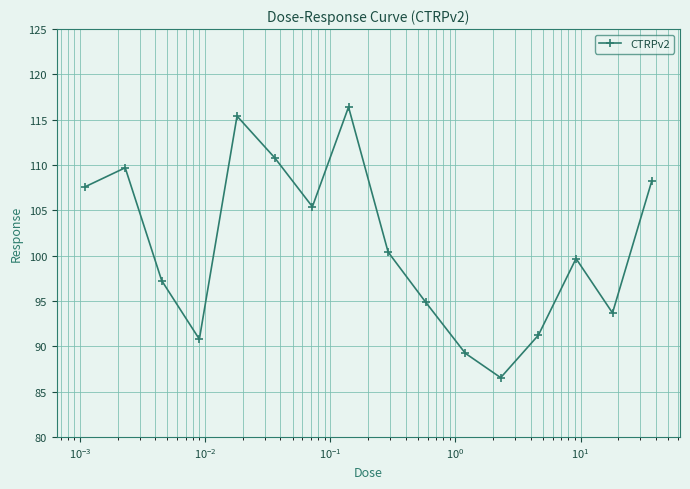

What is the difference between the maximum and minimum values?

29.9